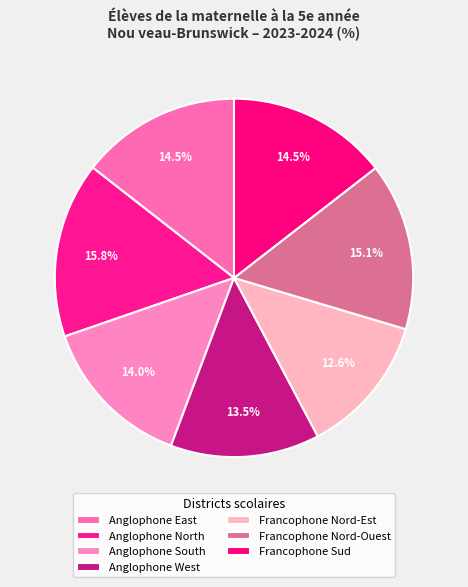

How many segments does this pie chart have?

7